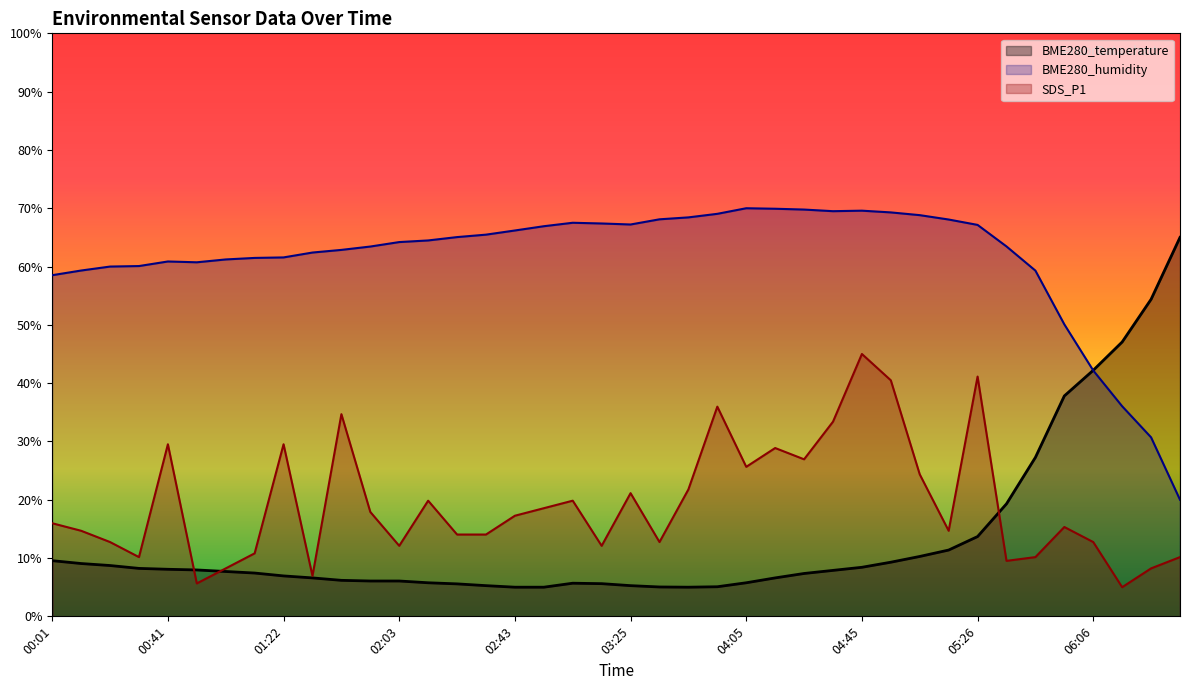

At which category does the chart reach its peak across all series?

04:05